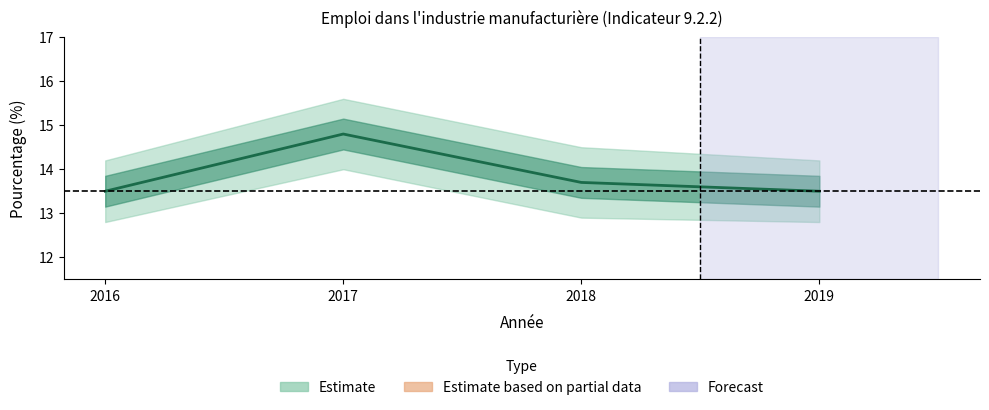

At which category does the chart reach its minimum across all series?

2016